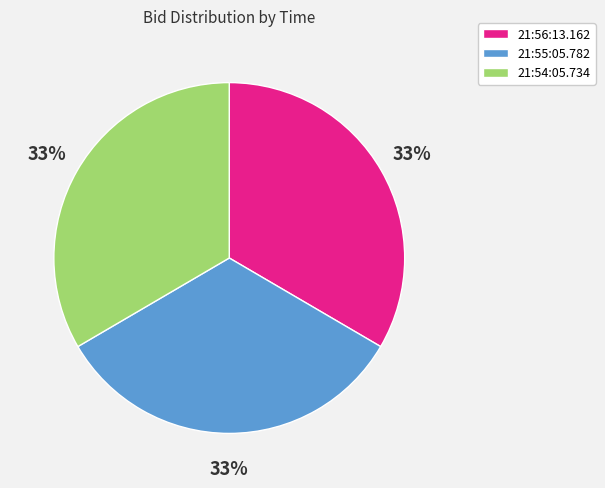

Is it true that 21:56:13.162 is 44% of the pie?

False